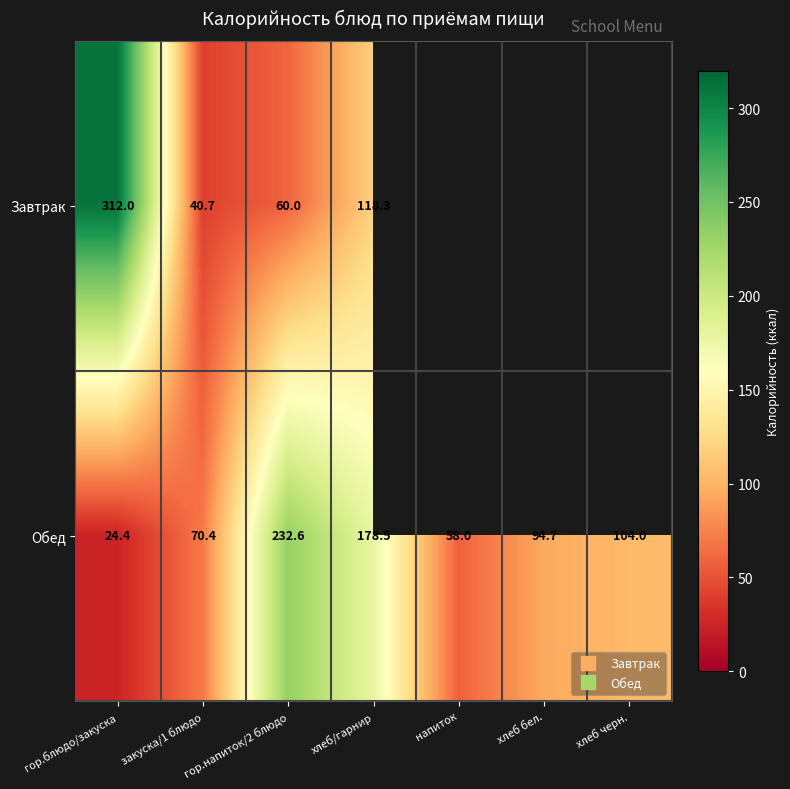

What value does the Обед series have at гор.блюдо/закуска?

24.4